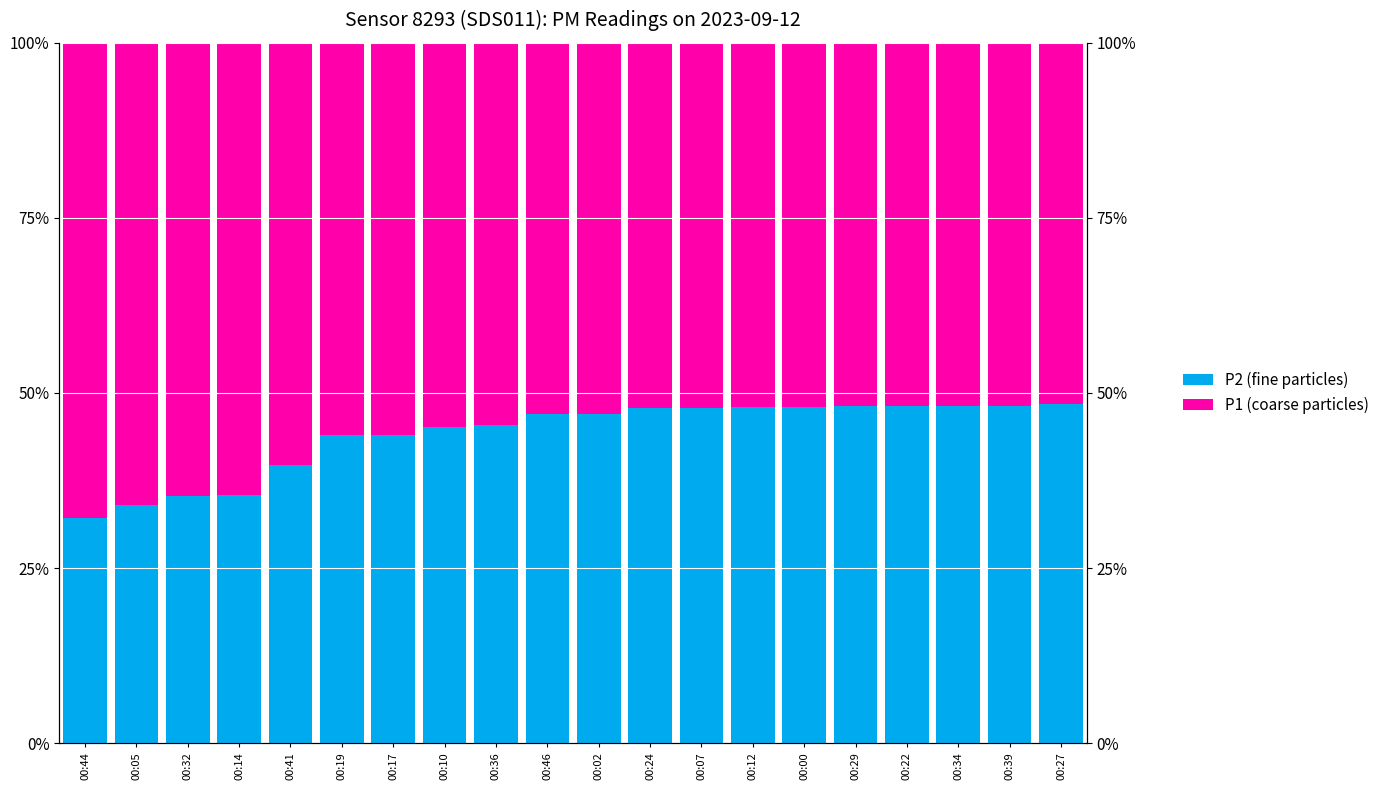

Which category has the highest value in the P1 (coarse particles) series?

00:44